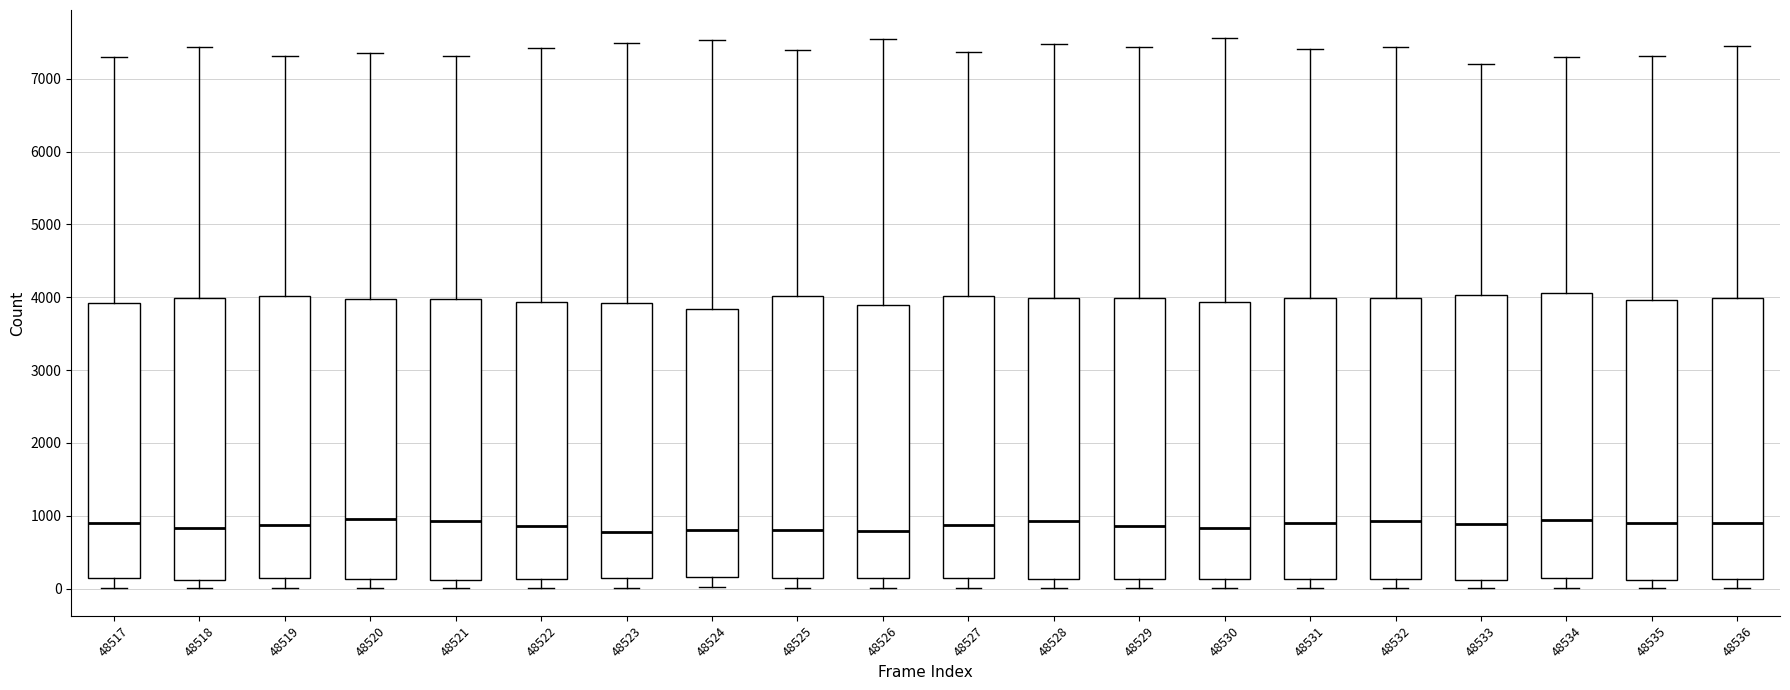

Reading left to right, transcribe this box plot: for each box, give where its median line is, the range the box spans, and where its two whiskers end, as read against the y-axis. The values are not printed on the chart, so give them approximately, as read against the axis.

48517: median 900, box 100 to 3900, whiskers 0 to 7300
48518: median 800, box 100 to 4000, whiskers 0 to 7400
48519: median 900, box 100 to 4000, whiskers 0 to 7300
48520: median 1000, box 100 to 4000, whiskers 0 to 7400
48521: median 900, box 100 to 4000, whiskers 0 to 7300
48522: median 900, box 100 to 3900, whiskers 0 to 7400
48523: median 800, box 100 to 3900, whiskers 0 to 7500
48524: median 800, box 200 to 3800, whiskers 0 to 7500
48525: median 800, box 200 to 4000, whiskers 0 to 7400
48526: median 800, box 100 to 3900, whiskers 0 to 7600
48527: median 900, box 100 to 4000, whiskers 0 to 7400
48528: median 900, box 100 to 4000, whiskers 0 to 7500
48529: median 900, box 100 to 4000, whiskers 0 to 7400
48530: median 800, box 100 to 3900, whiskers 0 to 7600
48531: median 900, box 100 to 4000, whiskers 0 to 7400
48532: median 900, box 100 to 4000, whiskers 0 to 7400
48533: median 900, box 100 to 4000, whiskers 0 to 7200
48534: median 900, box 100 to 4100, whiskers 0 to 7300
48535: median 900, box 100 to 4000, whiskers 0 to 7300
48536: median 900, box 100 to 4000, whiskers 0 to 7400